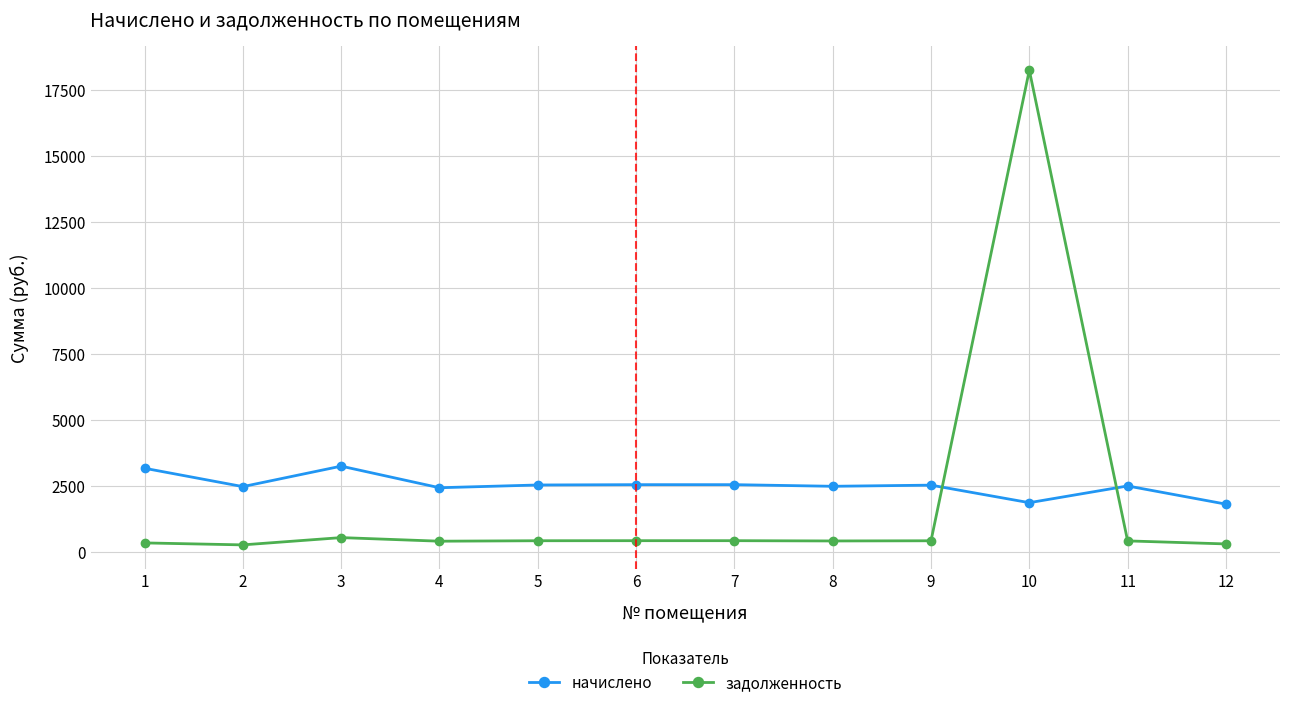

What is the spread (max minus min) of values at 7?

2123.8